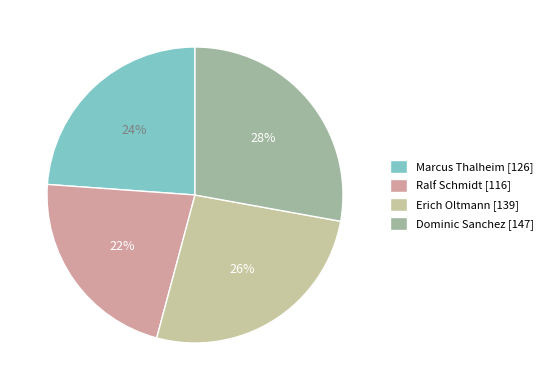

To the nearest percent, what is the difference between the Erich Oltmann and Ralf Schmidt slice percentages?

4%